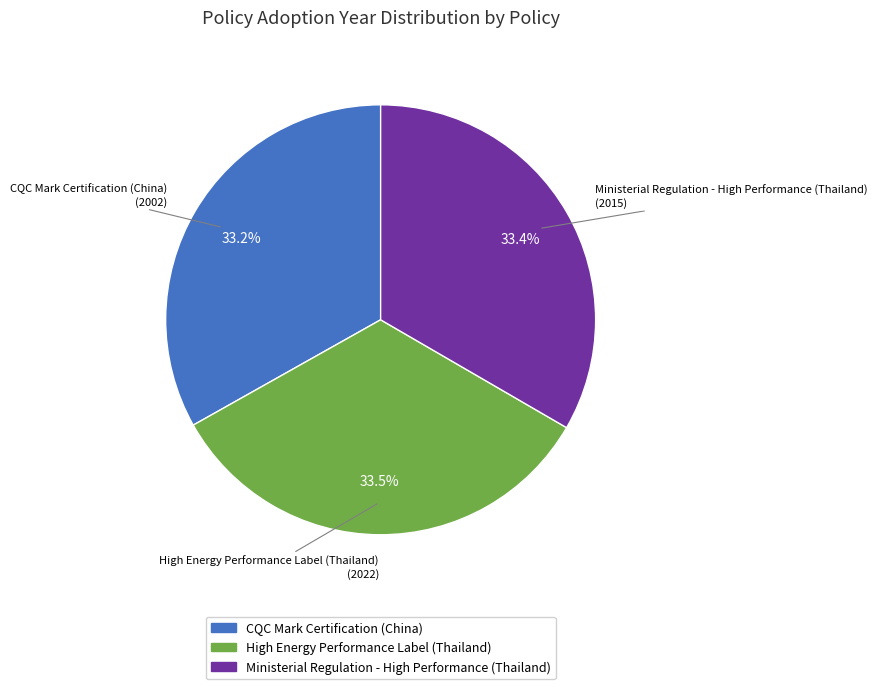

How many segments does this pie chart have?

3